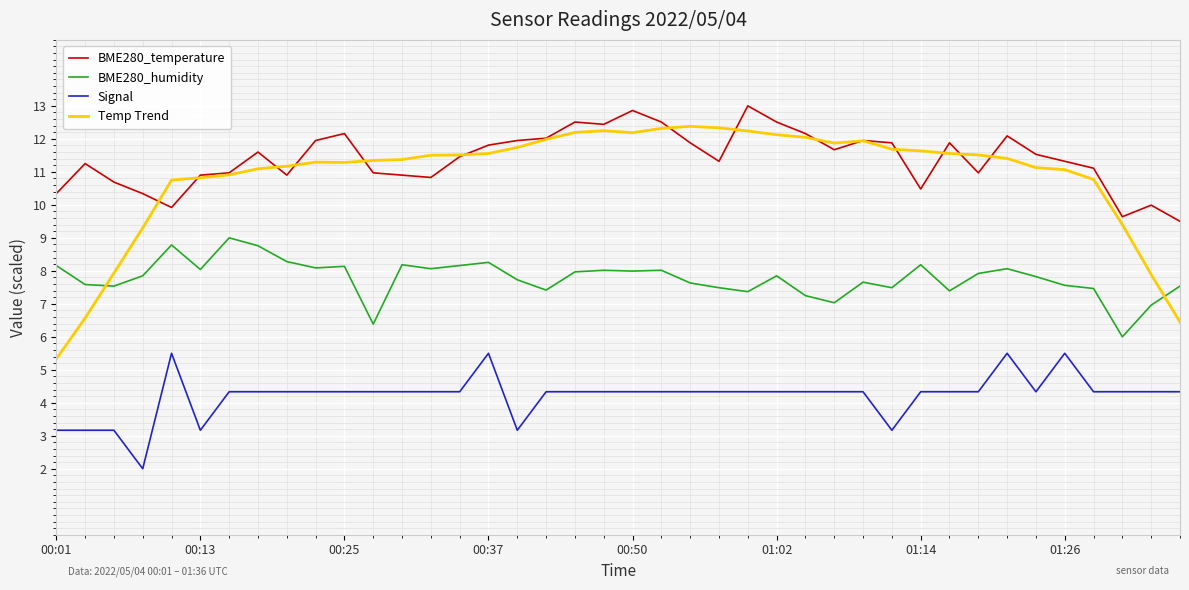

Which series has the largest range (max minus min)?

Temp Trend